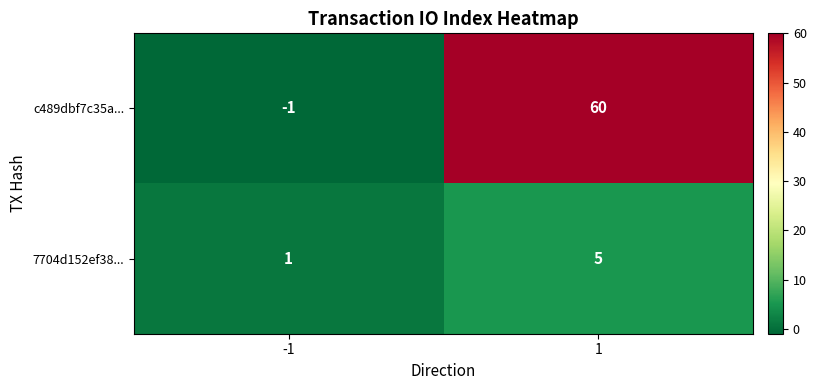

How many data points in 7704d152ef38... are less than 5?

1